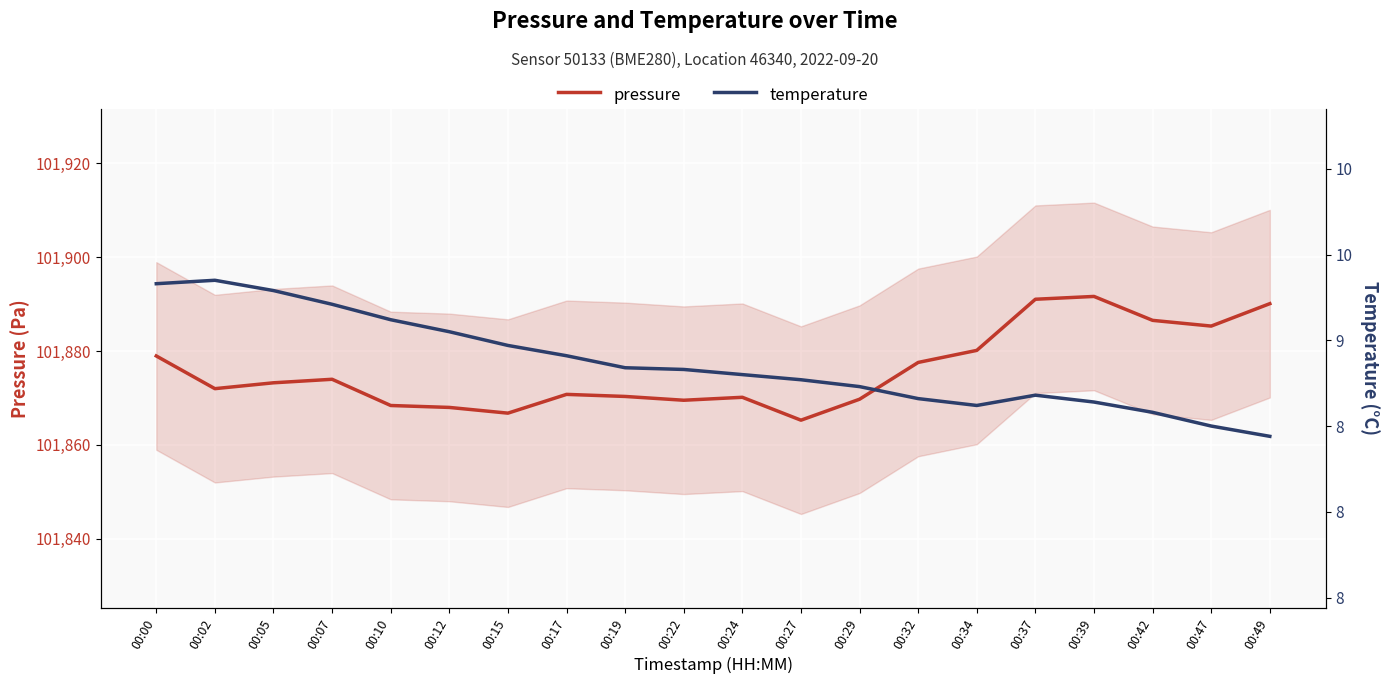

At which label does pressure first exceed 101873?

00:00